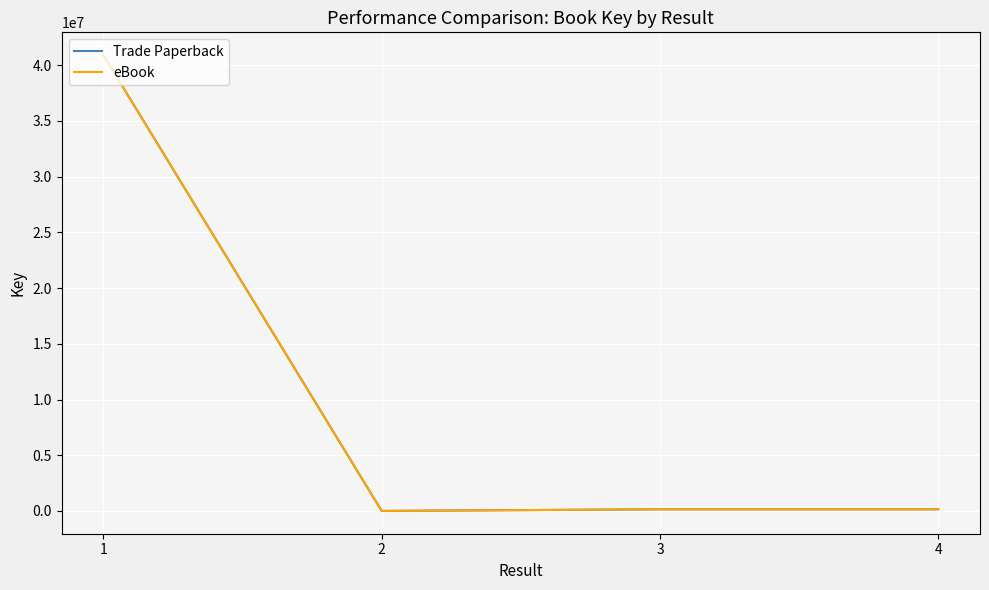

Does the chart have visible grid lines?

Yes